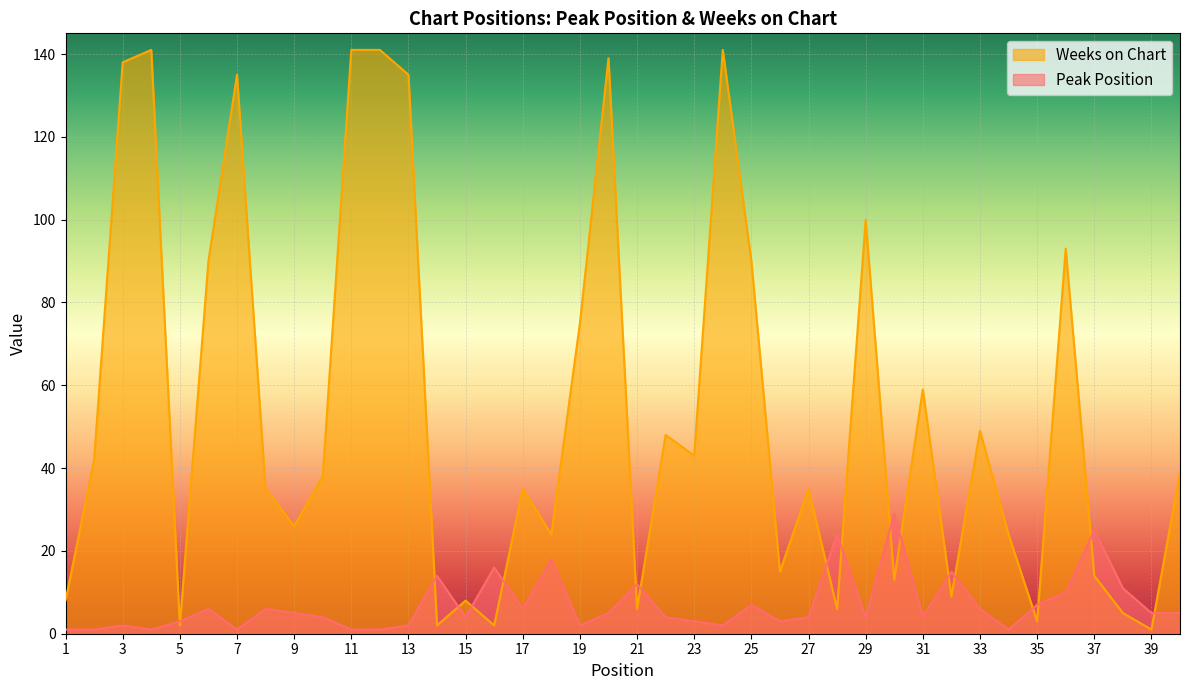

What is the sum of all Weeks on Chart values?

2150